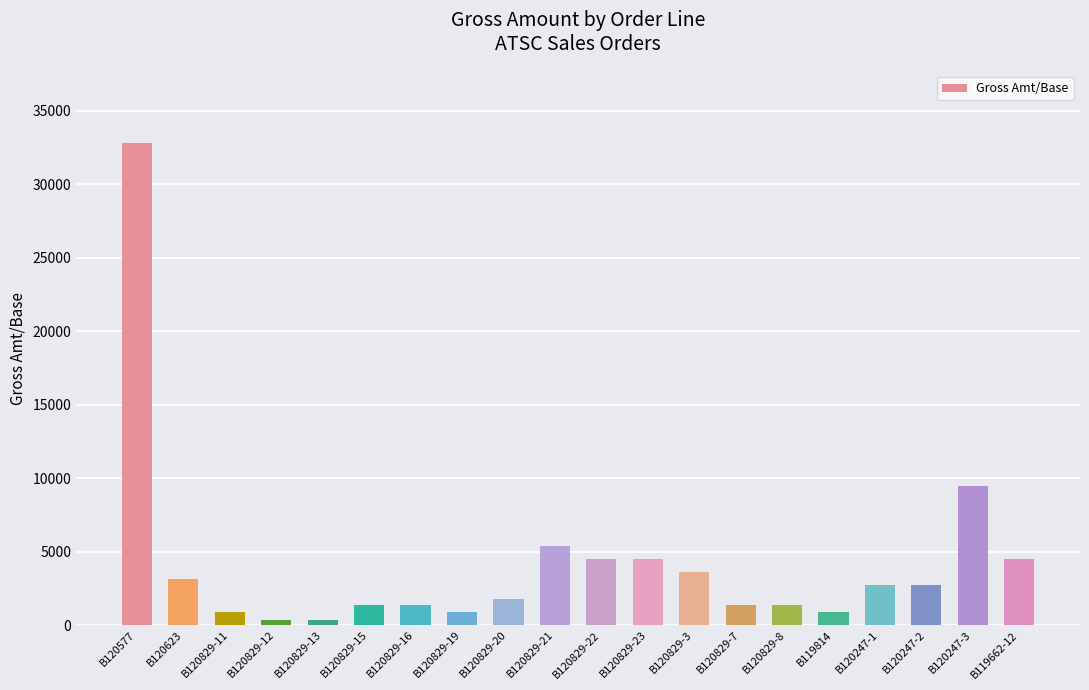

What is the value of the 16th bar from the left?

900